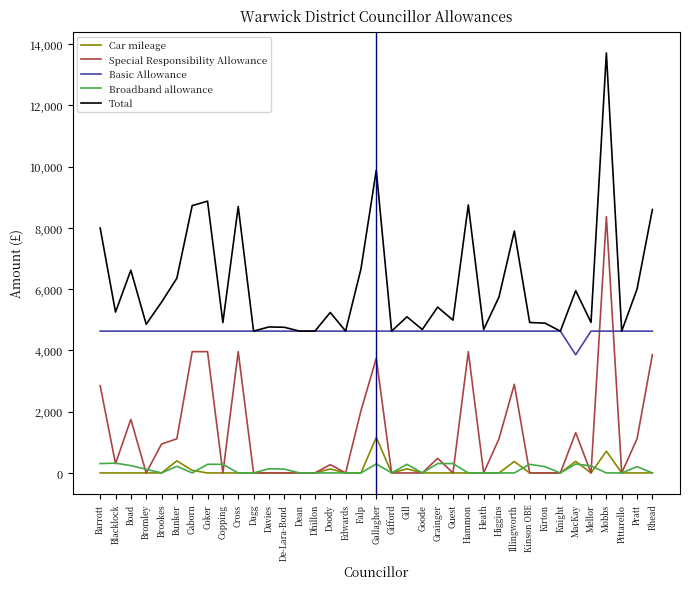

Is it true that Special Responsibility Allowance equals 0.0 at Guest?

True